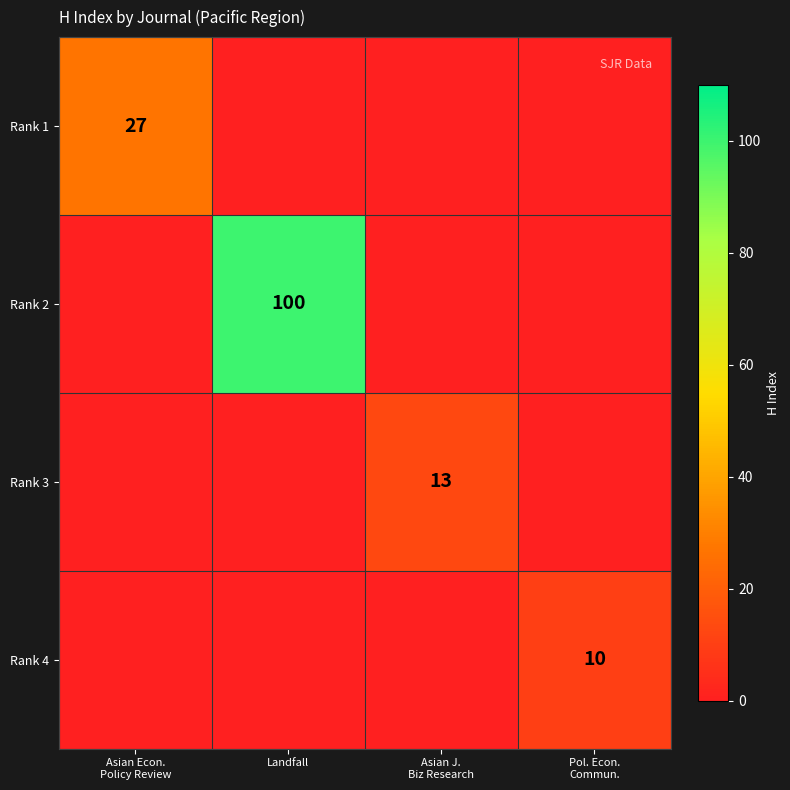

At which category is the sum across all series the highest?

Landfall